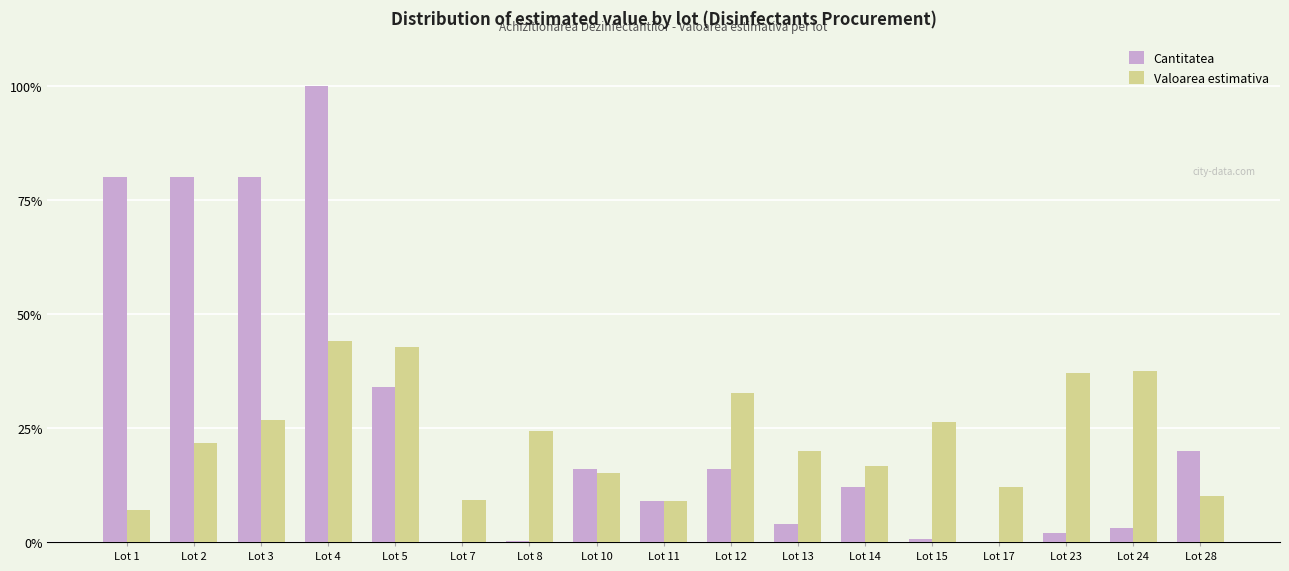

What is the total value across all series at Lot 5?

76.8